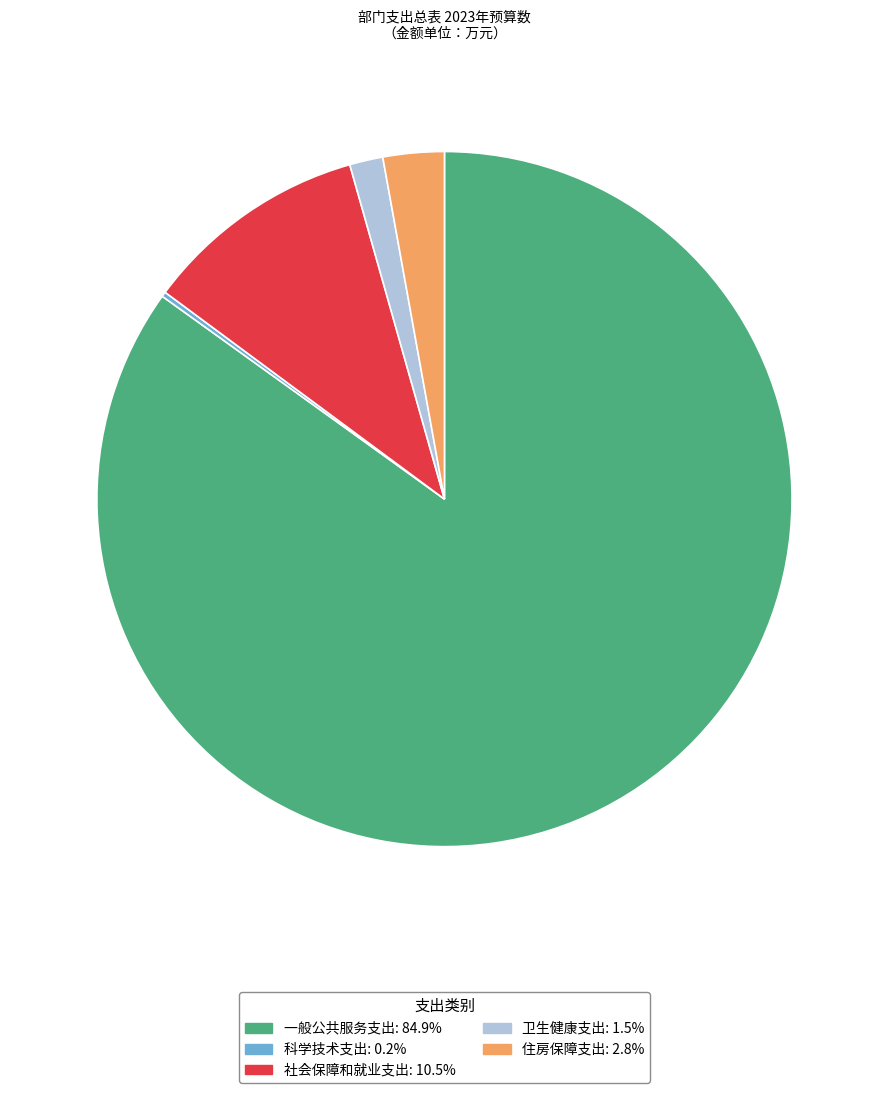

Between 卫生健康支出 and 一般公共服务支出, which is larger?

一般公共服务支出